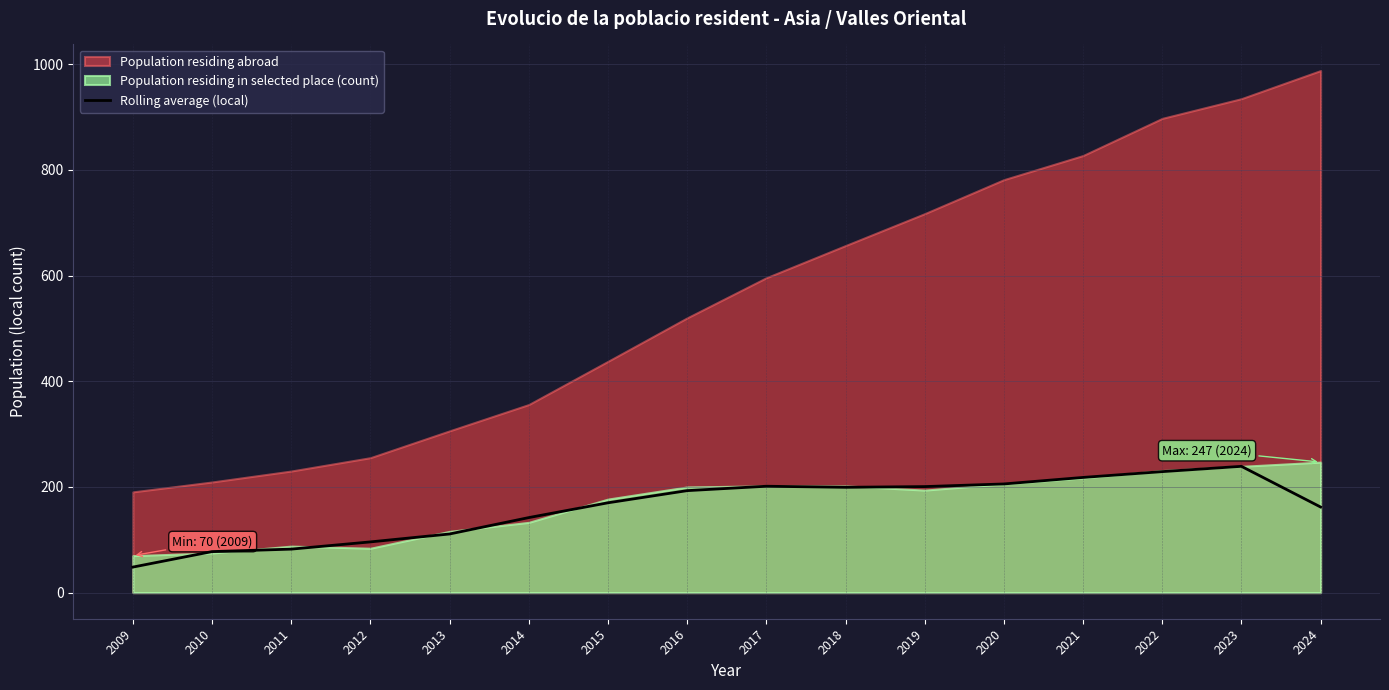

How many values are below 193?

8